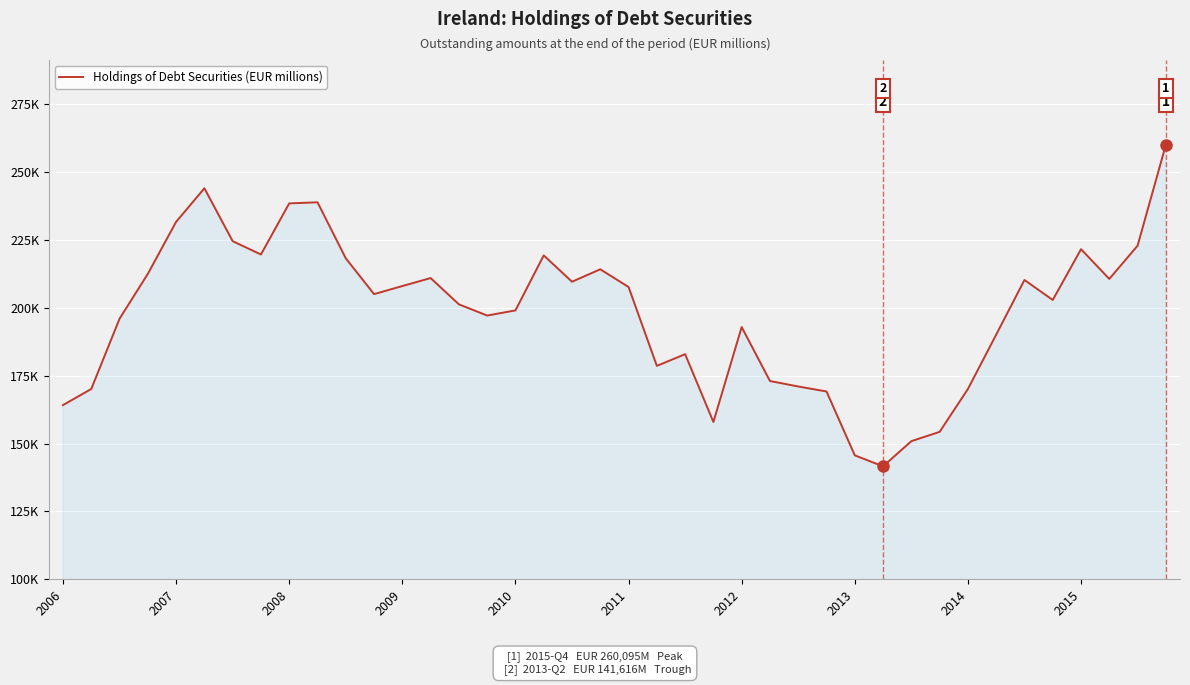

Does the chart display data point markers on the line(s)?

No